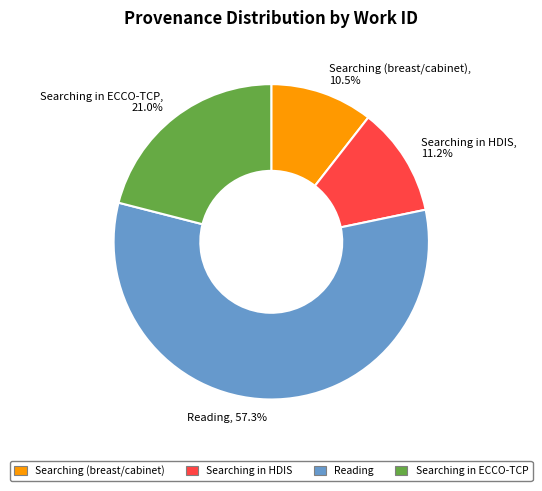

Which slice is the smallest?

Searching (breast/cabinet)